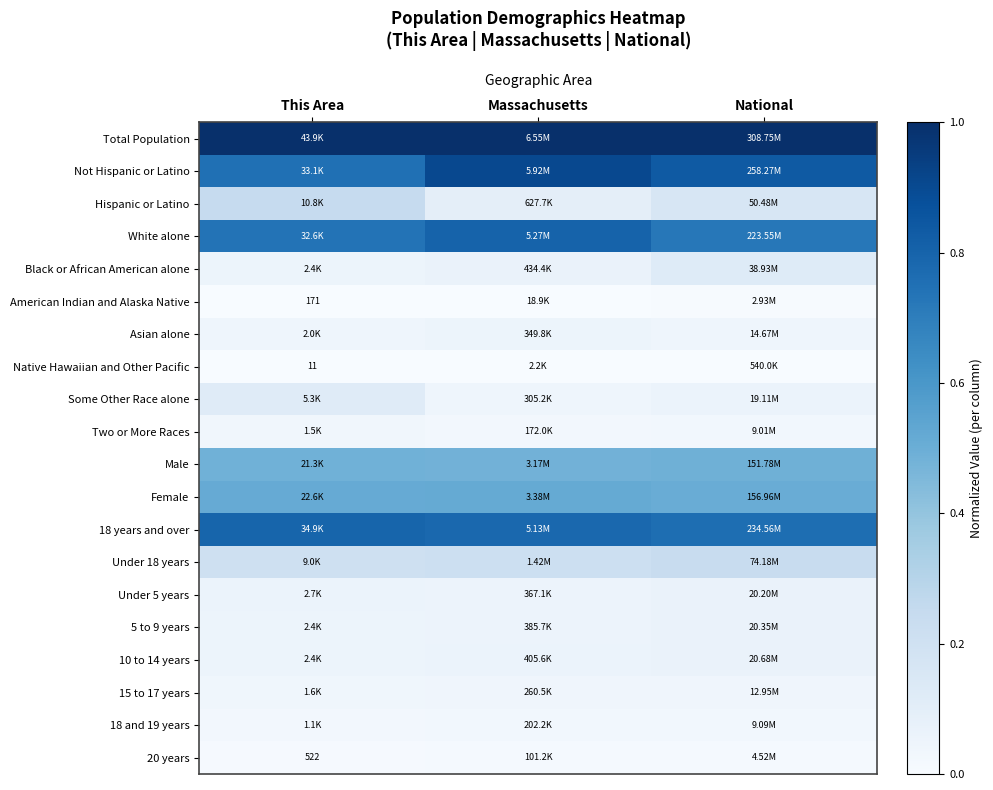

At which label is Black or African American alone closest to 0?

This Area